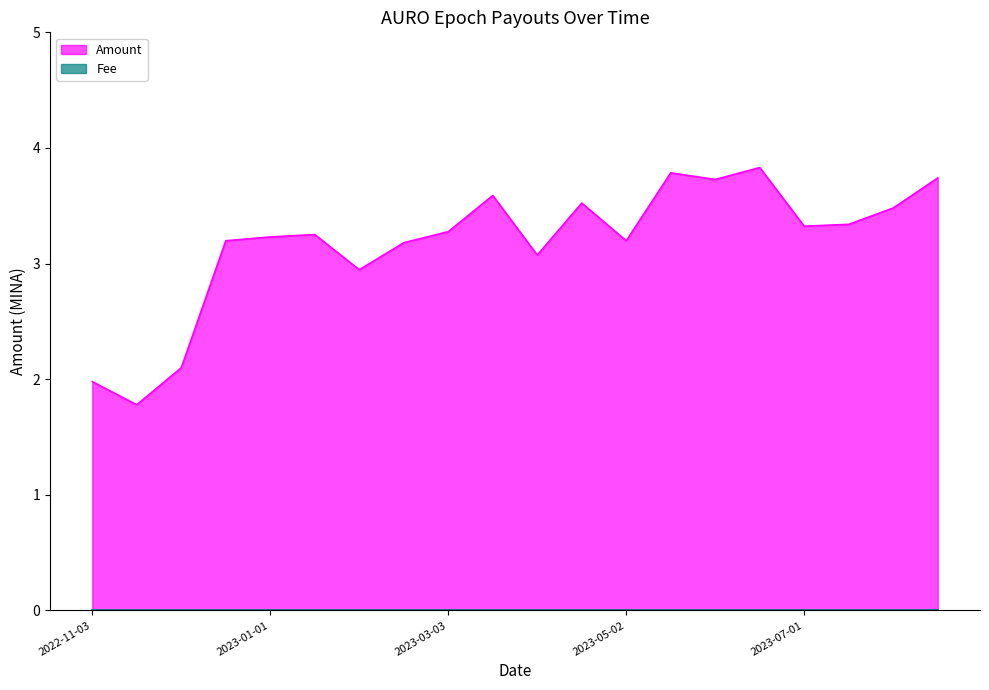

The chart shows a value of 2.9 at 2023-01-31. True or false?

True